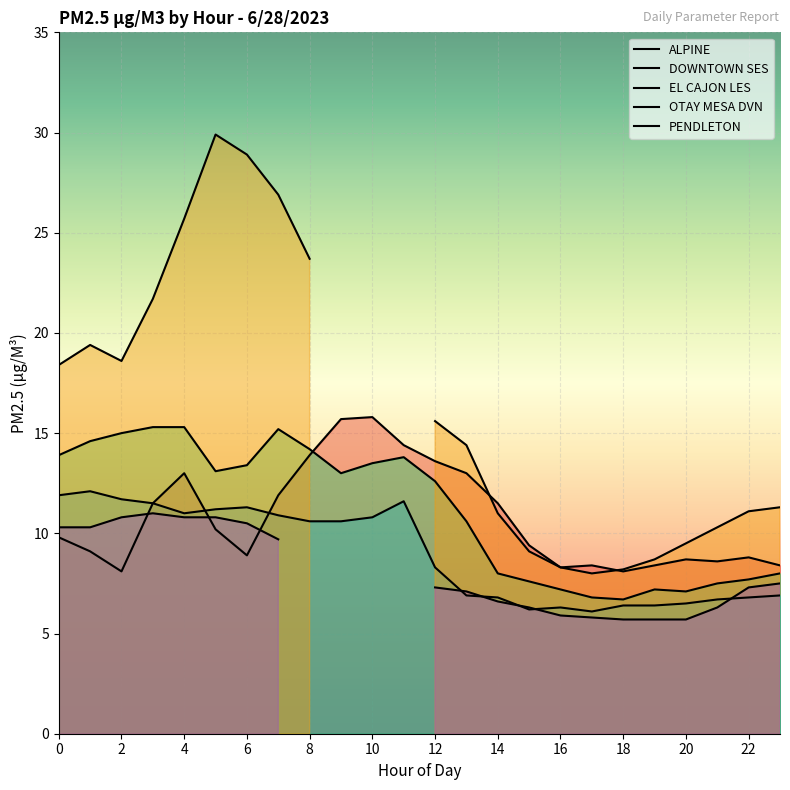

True or false: DOWNTOWN SES has a value of 2.4 at 22.

False